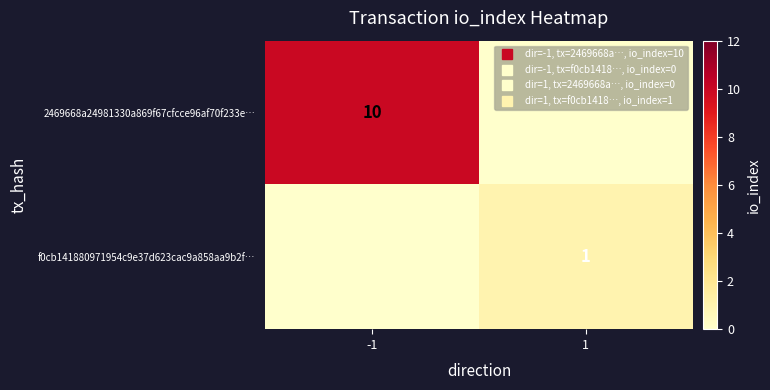

What is the maximum value shown in the chart?

10